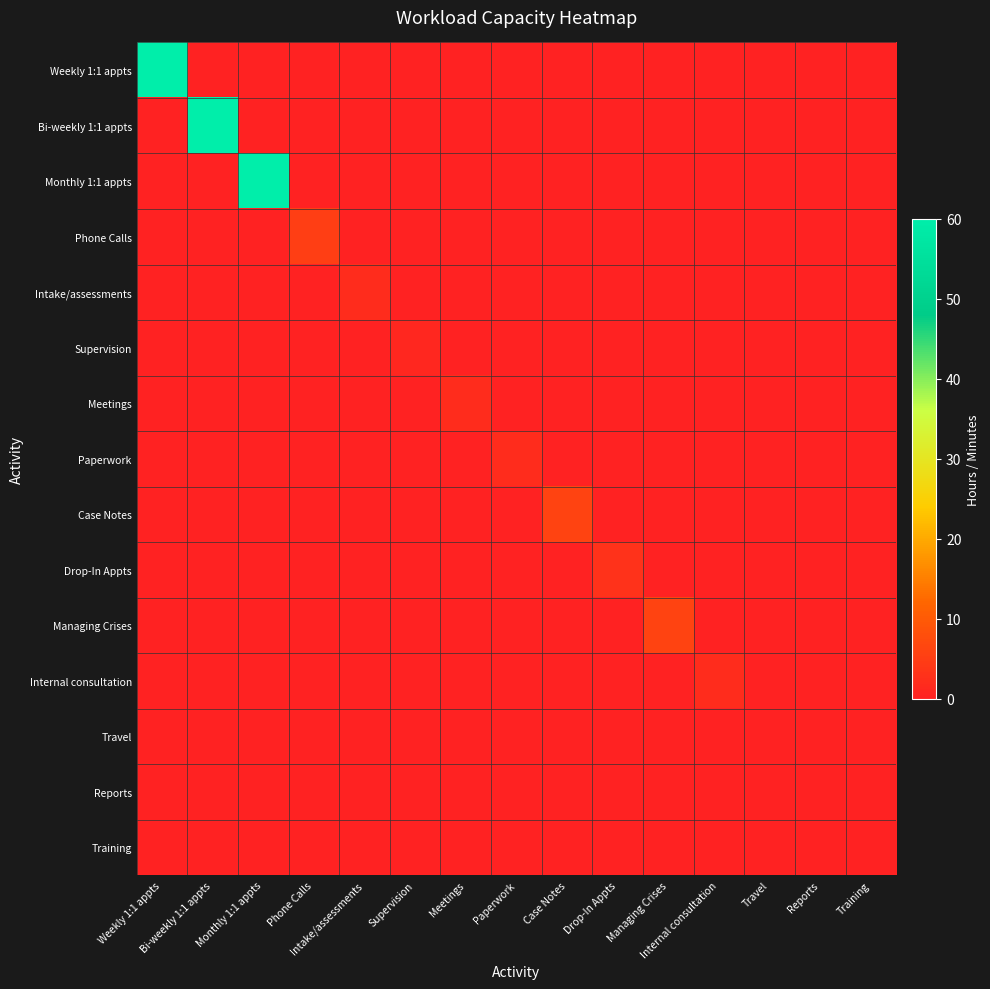

Reading left to right, extract all data points from this chart.

Weekly 1:1 appts: Weekly 1:1 appts=60	Bi-weekly 1:1 appts=0	Monthly 1:1 appts=0	Phone Calls=0	Intake/assessments=0	Supervision=0	Meetings=0	Paperwork=0	Case Notes=0	Drop-In Appts=0	Managing Crises=0	Internal consultation=0	Travel=0	Reports=0	Training=0
Bi-weekly 1:1 appts: Weekly 1:1 appts=0	Bi-weekly 1:1 appts=60	Monthly 1:1 appts=0	Phone Calls=0	Intake/assessments=0	Supervision=0	Meetings=0	Paperwork=0	Case Notes=0	Drop-In Appts=0	Managing Crises=0	Internal consultation=0	Travel=0	Reports=0	Training=0
Monthly 1:1 appts: Weekly 1:1 appts=0	Bi-weekly 1:1 appts=0	Monthly 1:1 appts=60	Phone Calls=0	Intake/assessments=0	Supervision=0	Meetings=0	Paperwork=0	Case Notes=0	Drop-In Appts=0	Managing Crises=0	Internal consultation=0	Travel=0	Reports=0	Training=0
Phone Calls: Weekly 1:1 appts=0	Bi-weekly 1:1 appts=0	Monthly 1:1 appts=0	Phone Calls=5	Intake/assessments=0	Supervision=0	Meetings=0	Paperwork=0	Case Notes=0	Drop-In Appts=0	Managing Crises=0	Internal consultation=0	Travel=0	Reports=0	Training=0
Intake/assessments: Weekly 1:1 appts=0	Bi-weekly 1:1 appts=0	Monthly 1:1 appts=0	Phone Calls=0	Intake/assessments=2	Supervision=0	Meetings=0	Paperwork=0	Case Notes=0	Drop-In Appts=0	Managing Crises=0	Internal consultation=0	Travel=0	Reports=0	Training=0
Supervision: Weekly 1:1 appts=0	Bi-weekly 1:1 appts=0	Monthly 1:1 appts=0	Phone Calls=0	Intake/assessments=0	Supervision=1	Meetings=0	Paperwork=0	Case Notes=0	Drop-In Appts=0	Managing Crises=0	Internal consultation=0	Travel=0	Reports=0	Training=0
Meetings: Weekly 1:1 appts=0	Bi-weekly 1:1 appts=0	Monthly 1:1 appts=0	Phone Calls=0	Intake/assessments=0	Supervision=0	Meetings=2	Paperwork=0	Case Notes=0	Drop-In Appts=0	Managing Crises=0	Internal consultation=0	Travel=0	Reports=0	Training=0
Paperwork: Weekly 1:1 appts=0	Bi-weekly 1:1 appts=0	Monthly 1:1 appts=0	Phone Calls=0	Intake/assessments=0	Supervision=0	Meetings=0	Paperwork=2	Case Notes=0	Drop-In Appts=0	Managing Crises=0	Internal consultation=0	Travel=0	Reports=0	Training=0
Case Notes: Weekly 1:1 appts=0	Bi-weekly 1:1 appts=0	Monthly 1:1 appts=0	Phone Calls=0	Intake/assessments=0	Supervision=0	Meetings=0	Paperwork=0	Case Notes=6	Drop-In Appts=0	Managing Crises=0	Internal consultation=0	Travel=0	Reports=0	Training=0
Drop-In Appts: Weekly 1:1 appts=0	Bi-weekly 1:1 appts=0	Monthly 1:1 appts=0	Phone Calls=0	Intake/assessments=0	Supervision=0	Meetings=0	Paperwork=0	Case Notes=0	Drop-In Appts=3	Managing Crises=0	Internal consultation=0	Travel=0	Reports=0	Training=0
Managing Crises: Weekly 1:1 appts=0	Bi-weekly 1:1 appts=0	Monthly 1:1 appts=0	Phone Calls=0	Intake/assessments=0	Supervision=0	Meetings=0	Paperwork=0	Case Notes=0	Drop-In Appts=0	Managing Crises=6	Internal consultation=0	Travel=0	Reports=0	Training=0
Internal consultation: Weekly 1:1 appts=0	Bi-weekly 1:1 appts=0	Monthly 1:1 appts=0	Phone Calls=0	Intake/assessments=0	Supervision=0	Meetings=0	Paperwork=0	Case Notes=0	Drop-In Appts=0	Managing Crises=0	Internal consultation=2	Travel=0	Reports=0	Training=0
Travel: Weekly 1:1 appts=0	Bi-weekly 1:1 appts=0	Monthly 1:1 appts=0	Phone Calls=0	Intake/assessments=0	Supervision=0	Meetings=0	Paperwork=0	Case Notes=0	Drop-In Appts=0	Managing Crises=0	Internal consultation=0	Travel=0	Reports=0	Training=0
Reports: Weekly 1:1 appts=0	Bi-weekly 1:1 appts=0	Monthly 1:1 appts=0	Phone Calls=0	Intake/assessments=0	Supervision=0	Meetings=0	Paperwork=0	Case Notes=0	Drop-In Appts=0	Managing Crises=0	Internal consultation=0	Travel=0	Reports=0	Training=0
Training: Weekly 1:1 appts=0	Bi-weekly 1:1 appts=0	Monthly 1:1 appts=0	Phone Calls=0	Intake/assessments=0	Supervision=0	Meetings=0	Paperwork=0	Case Notes=0	Drop-In Appts=0	Managing Crises=0	Internal consultation=0	Travel=0	Reports=0	Training=0